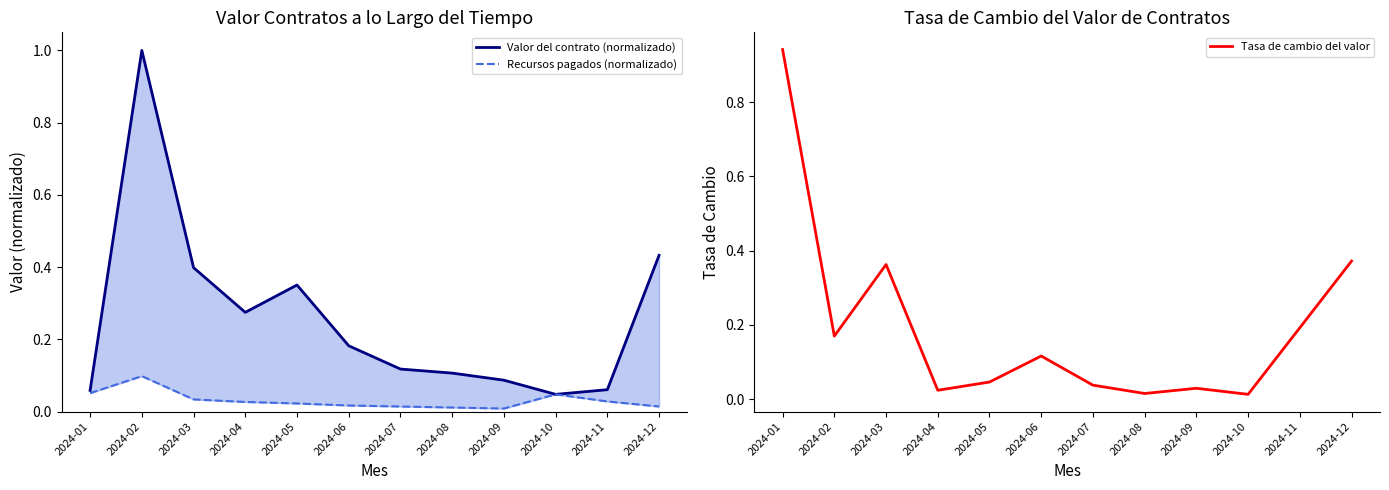

Which label corresponds to the smallest value in the chart?

2024-09